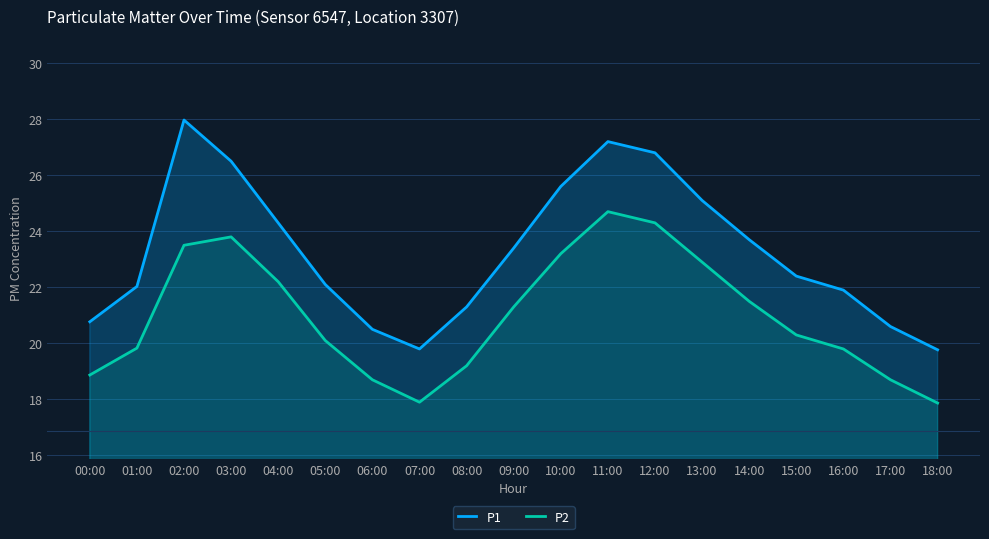

What is the label of the 19th point from the left?

18:00